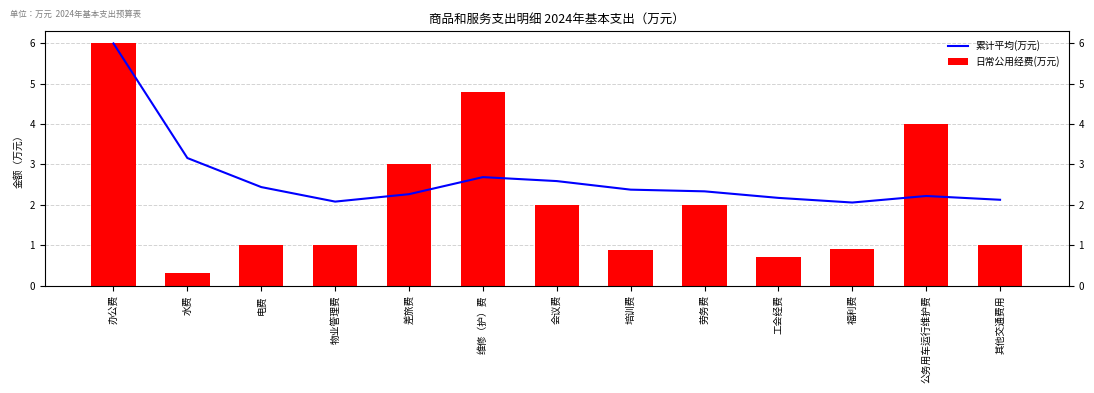

What is the difference between the maximum and minimum values in the 累计平均(万元) series?

3.9